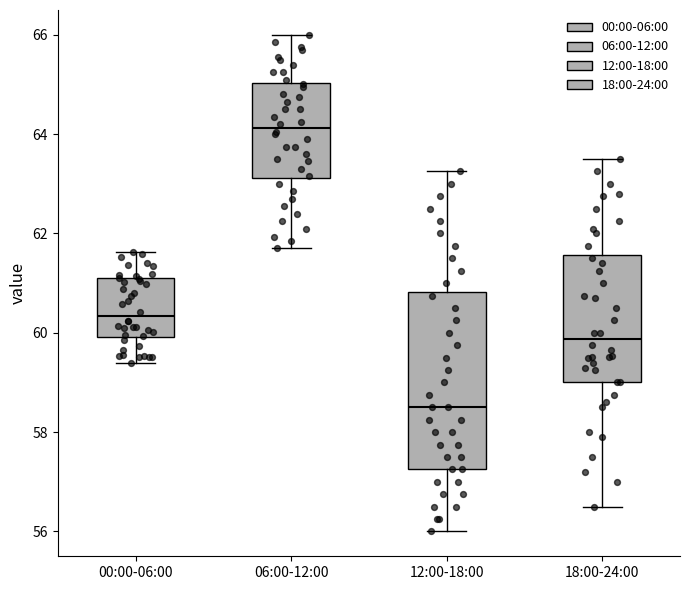

Comparing the boxes themselves (not the whiskers), which one is the tallest?

12:00-18:00